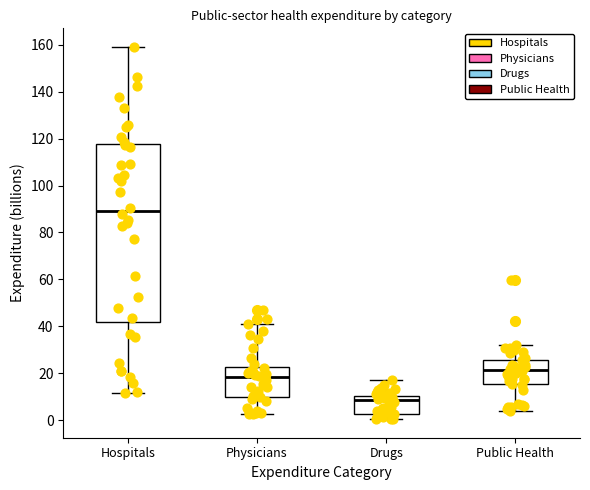

Which box has the highest median line?

Hospitals